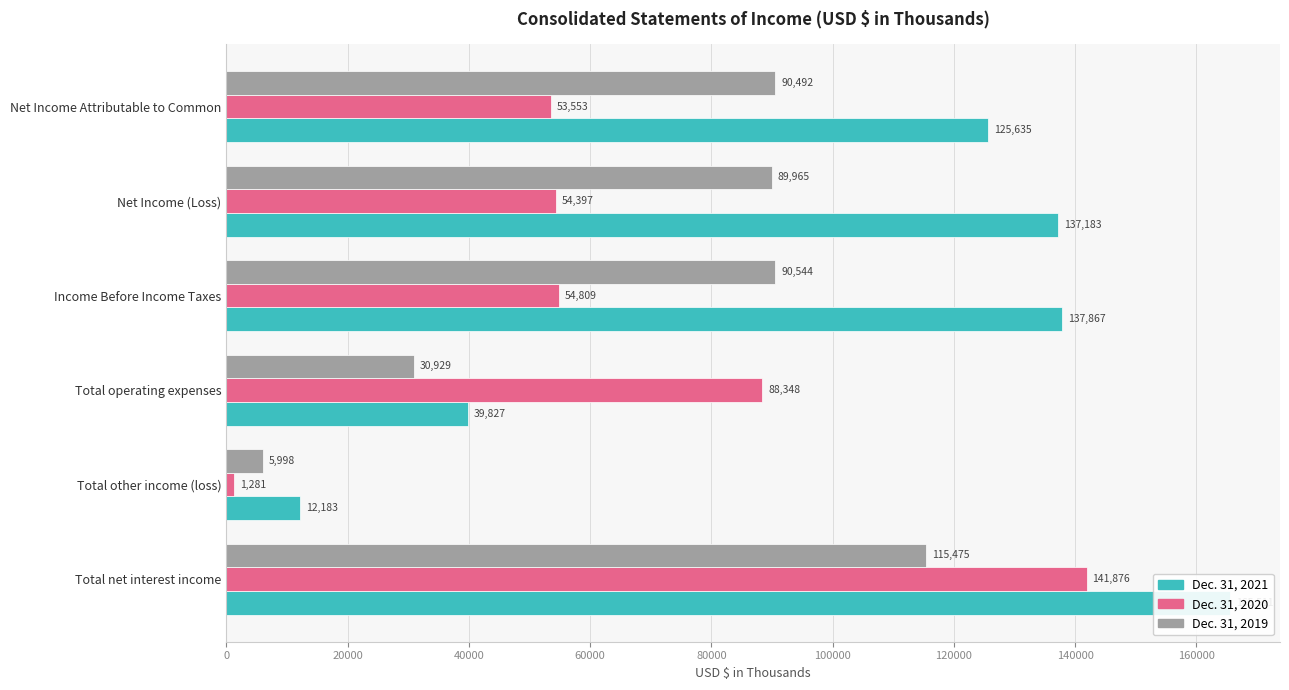

How many bars are there in each group?

3